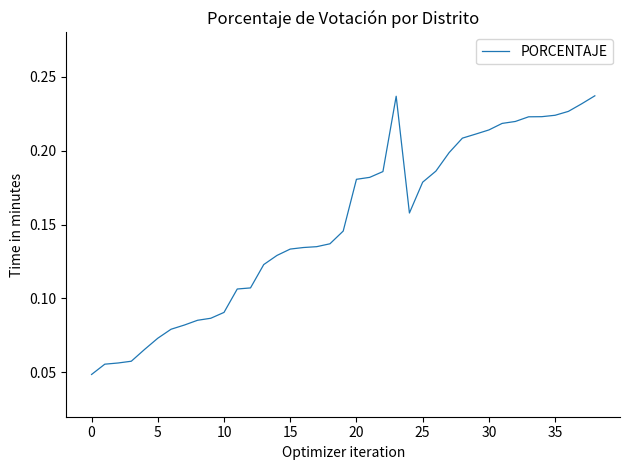

Is this an area chart (filled region under the line)?

No